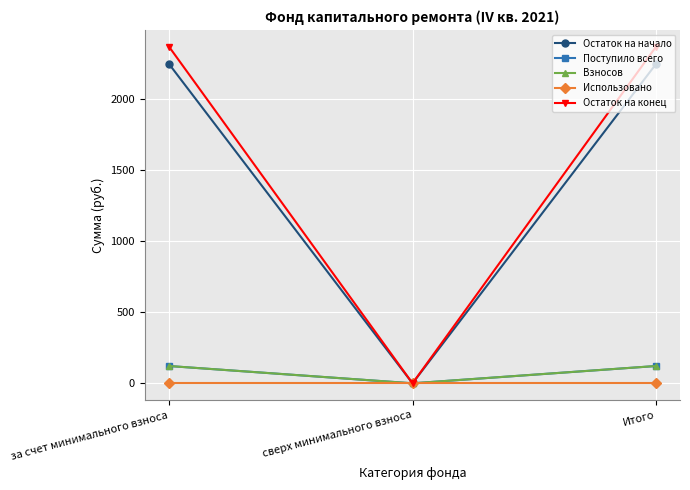

Rank the series by their maximum value, from highest to lowest.

Остаток на конец, Остаток на начало, Поступило всего, Взносов, Использовано